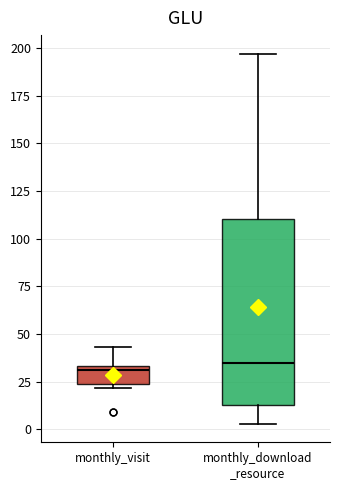

Which box is the tallest, from its lower edge to its upper edge?

monthly_download _resource